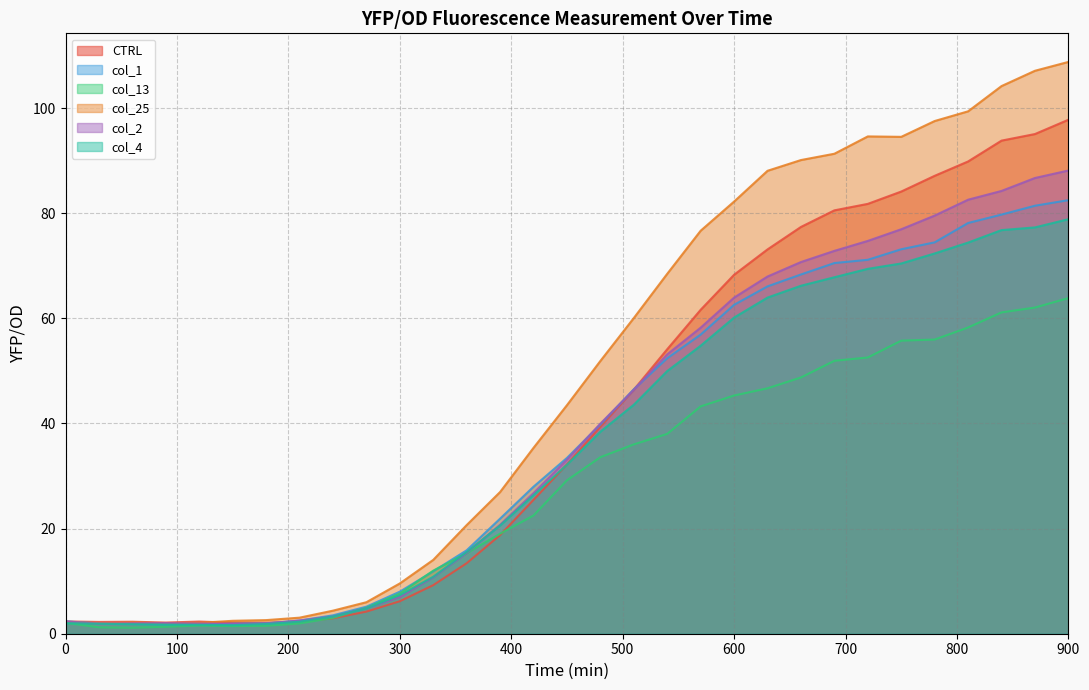

Where is the first local minimum for col_2?

30